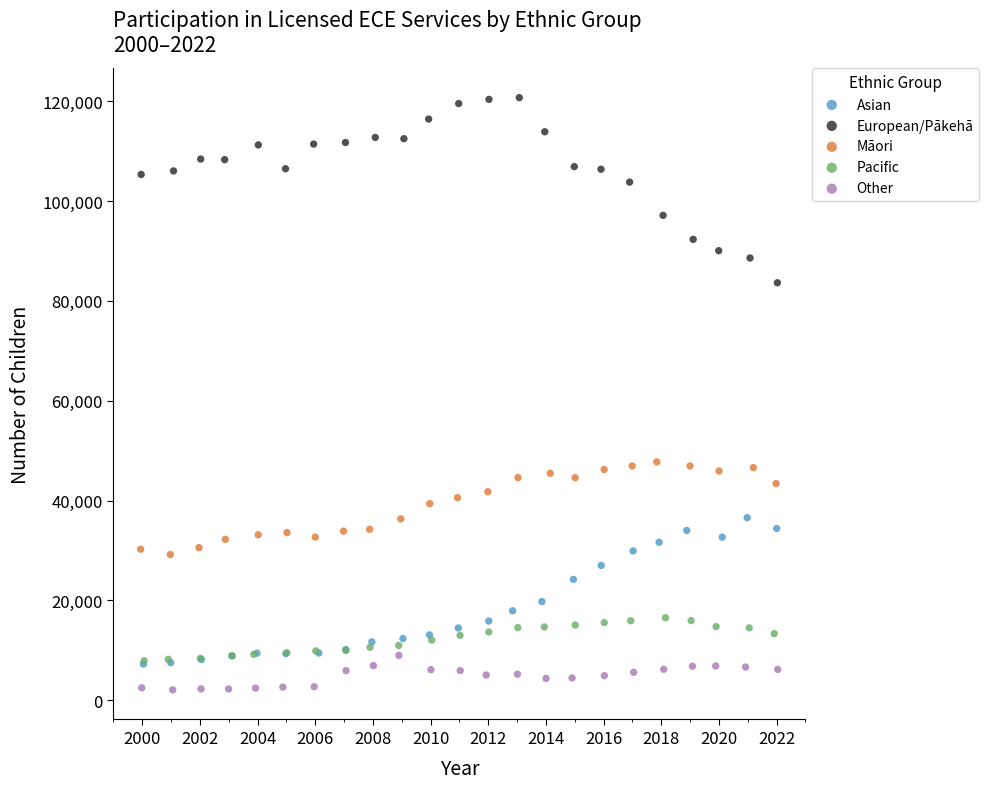

Which series contains the highest Y value?

European/Pākehā